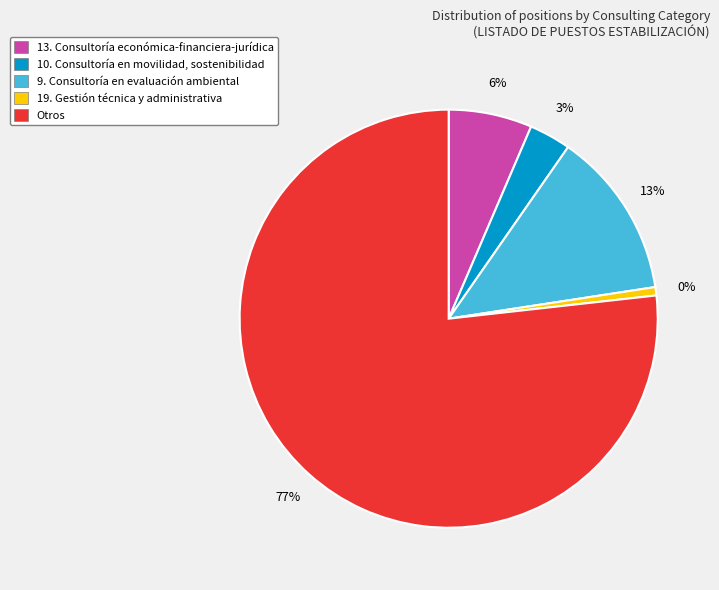

Is the sum of Bloque 1 and Bloque 3 greater than half?

No